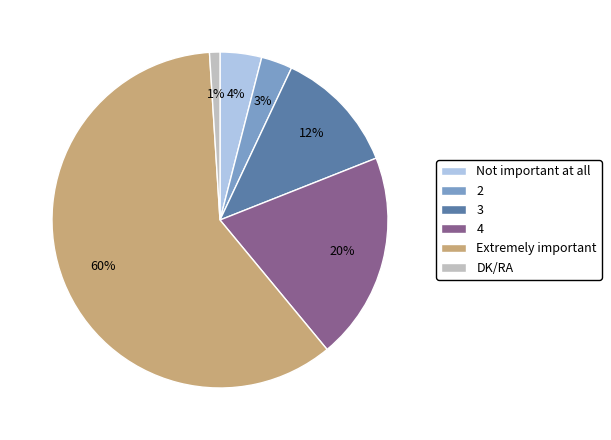

To the nearest percent, what is the difference between the largest and smallest slice percentages?

59%